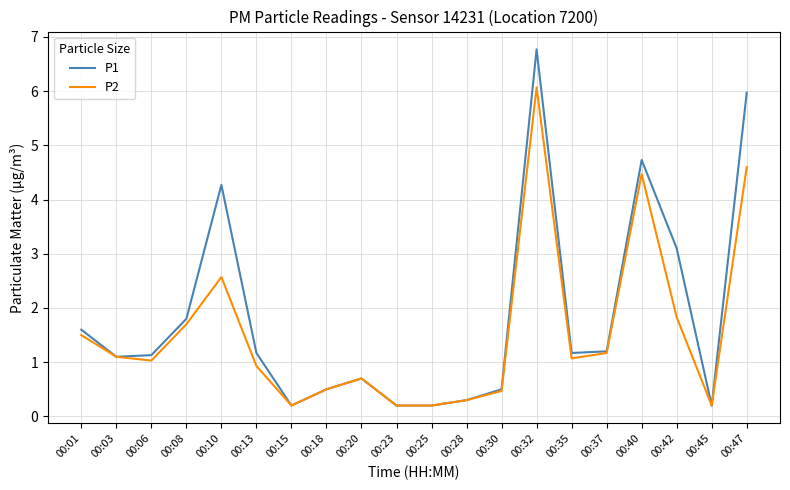

Which series has the largest total across all categories?

P1